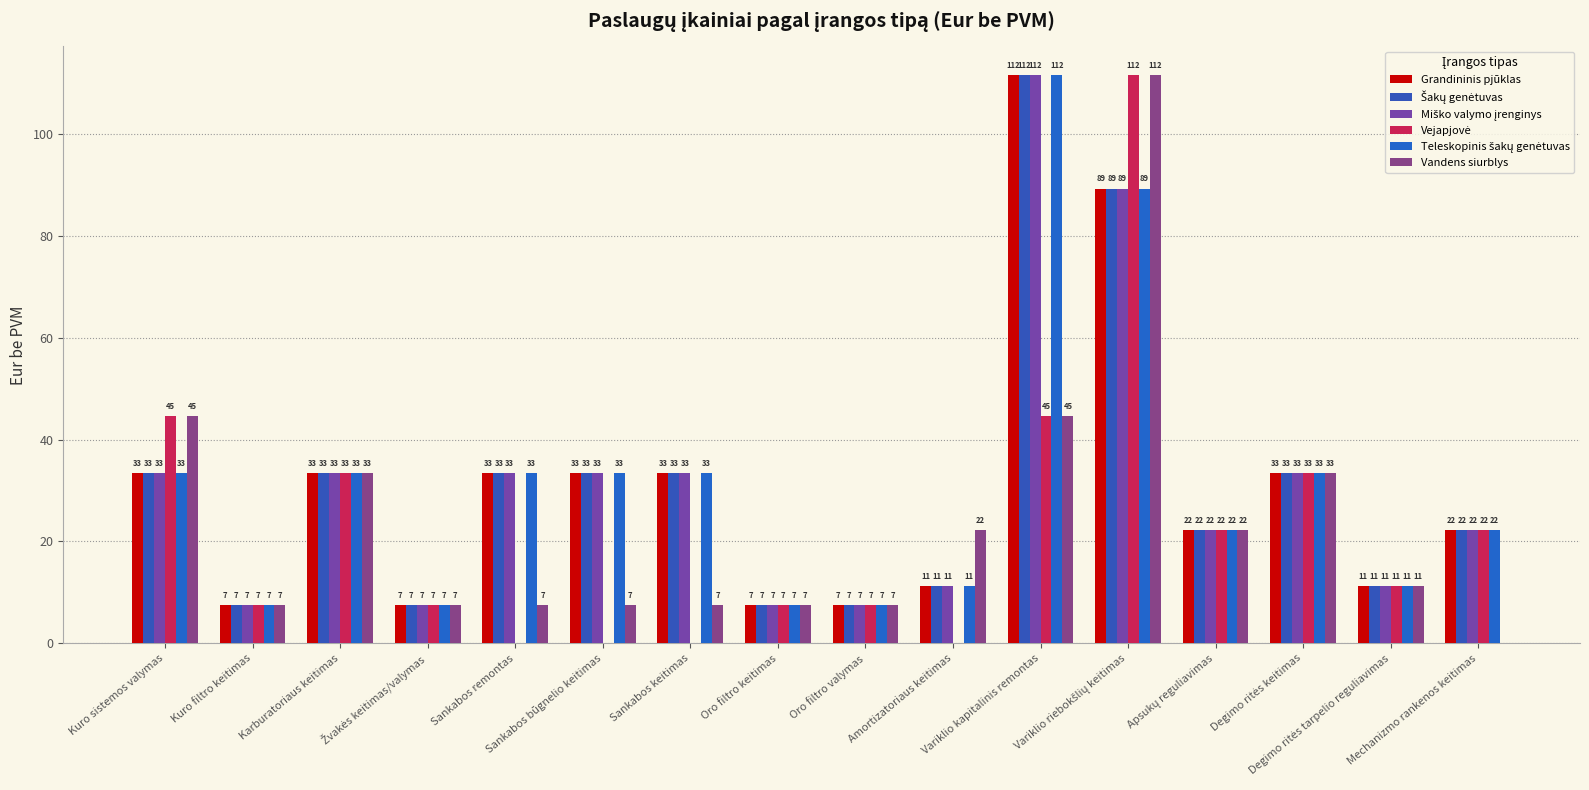

Reading left to right, extract all data points from this chart.

Grandininis pjūklas: Kuro sistemos valymas=33.5	Kuro filtro keitimas=7.4	Karburatoriaus keitimas=33.5	Žvakės keitimas/valymas=7.4	Sankabos remontas=33.5	Sankabos būgnelio keitimas=33.5	Sankabos keitimas=33.5	Oro filtro keitimas=7.4	Oro filtro valymas=7.4	Amortizatoriaus keitimas=11.2	Variklio kapitalinis remontas=111.6	Variklio riebokšlių keitimas=89.3	Apsukų reguliavimas=22.3	Degimo ritės keitimas=33.5	Degimo ritės tarpelio reguliavimas=11.2	Mechanizmo rankenos keitimas=22.3
Šakų genėtuvas: Kuro sistemos valymas=33.5	Kuro filtro keitimas=7.4	Karburatoriaus keitimas=33.5	Žvakės keitimas/valymas=7.4	Sankabos remontas=33.5	Sankabos būgnelio keitimas=33.5	Sankabos keitimas=33.5	Oro filtro keitimas=7.4	Oro filtro valymas=7.4	Amortizatoriaus keitimas=11.2	Variklio kapitalinis remontas=111.6	Variklio riebokšlių keitimas=89.3	Apsukų reguliavimas=22.3	Degimo ritės keitimas=33.5	Degimo ritės tarpelio reguliavimas=11.2	Mechanizmo rankenos keitimas=22.3
Miško valymo įrenginys: Kuro sistemos valymas=33.5	Kuro filtro keitimas=7.4	Karburatoriaus keitimas=33.5	Žvakės keitimas/valymas=7.4	Sankabos remontas=33.5	Sankabos būgnelio keitimas=33.5	Sankabos keitimas=33.5	Oro filtro keitimas=7.4	Oro filtro valymas=7.4	Amortizatoriaus keitimas=11.2	Variklio kapitalinis remontas=111.6	Variklio riebokšlių keitimas=89.3	Apsukų reguliavimas=22.3	Degimo ritės keitimas=33.5	Degimo ritės tarpelio reguliavimas=11.2	Mechanizmo rankenos keitimas=22.3
Vejapjovė: Kuro sistemos valymas=44.6	Kuro filtro keitimas=7.4	Karburatoriaus keitimas=33.5	Žvakės keitimas/valymas=7.4	Sankabos remontas=0.0	Sankabos būgnelio keitimas=0.0	Sankabos keitimas=0.0	Oro filtro keitimas=7.4	Oro filtro valymas=7.4	Amortizatoriaus keitimas=0.0	Variklio kapitalinis remontas=44.6	Variklio riebokšlių keitimas=111.6	Apsukų reguliavimas=22.3	Degimo ritės keitimas=33.5	Degimo ritės tarpelio reguliavimas=11.2	Mechanizmo rankenos keitimas=22.3
Teleskopinis šakų genėtuvas: Kuro sistemos valymas=33.5	Kuro filtro keitimas=7.4	Karburatoriaus keitimas=33.5	Žvakės keitimas/valymas=7.4	Sankabos remontas=33.5	Sankabos būgnelio keitimas=33.5	Sankabos keitimas=33.5	Oro filtro keitimas=7.4	Oro filtro valymas=7.4	Amortizatoriaus keitimas=11.2	Variklio kapitalinis remontas=111.6	Variklio riebokšlių keitimas=89.3	Apsukų reguliavimas=22.3	Degimo ritės keitimas=33.5	Degimo ritės tarpelio reguliavimas=11.2	Mechanizmo rankenos keitimas=22.3
Vandens siurblys: Kuro sistemos valymas=44.6	Kuro filtro keitimas=7.4	Karburatoriaus keitimas=33.5	Žvakės keitimas/valymas=7.4	Sankabos remontas=7.4	Sankabos būgnelio keitimas=7.4	Sankabos keitimas=7.4	Oro filtro keitimas=7.4	Oro filtro valymas=7.4	Amortizatoriaus keitimas=22.3	Variklio kapitalinis remontas=44.6	Variklio riebokšlių keitimas=111.6	Apsukų reguliavimas=22.3	Degimo ritės keitimas=33.5	Degimo ritės tarpelio reguliavimas=11.2	Mechanizmo rankenos keitimas=0.0